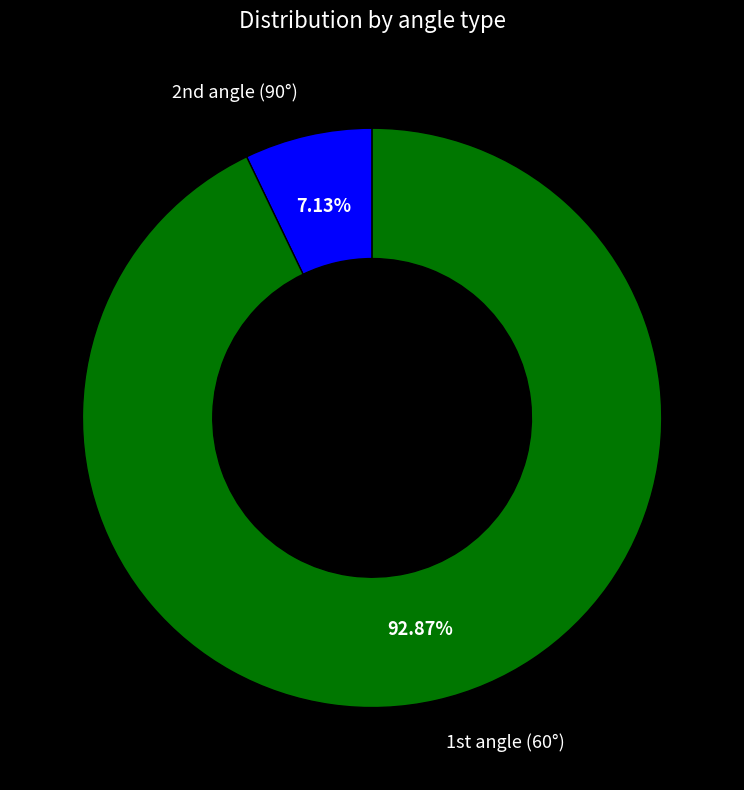

Does any single category account for the majority?

Yes